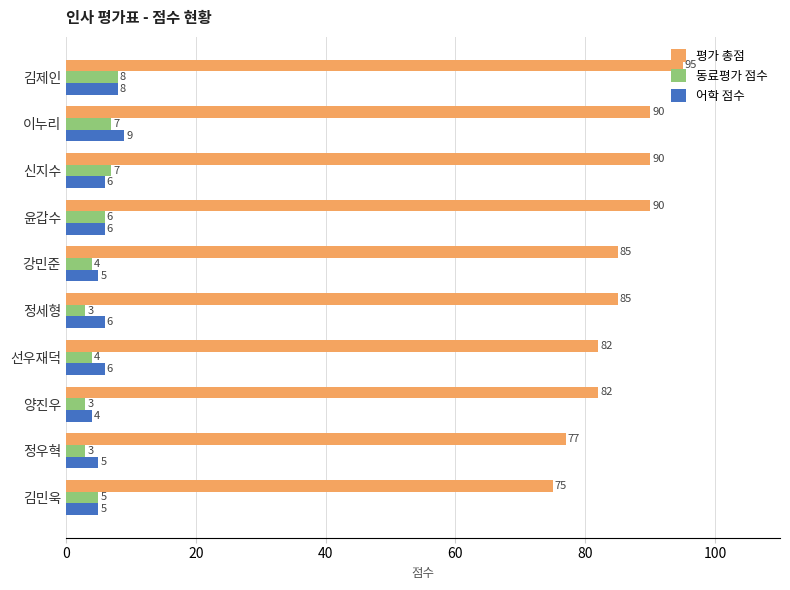

What is the spread (max minus min) of values at 윤갑수?

84